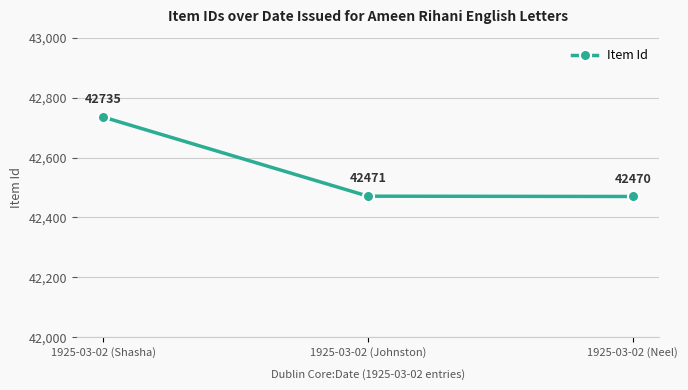

At which category does the chart reach its minimum across all series?

1925-03-02 (Neel)